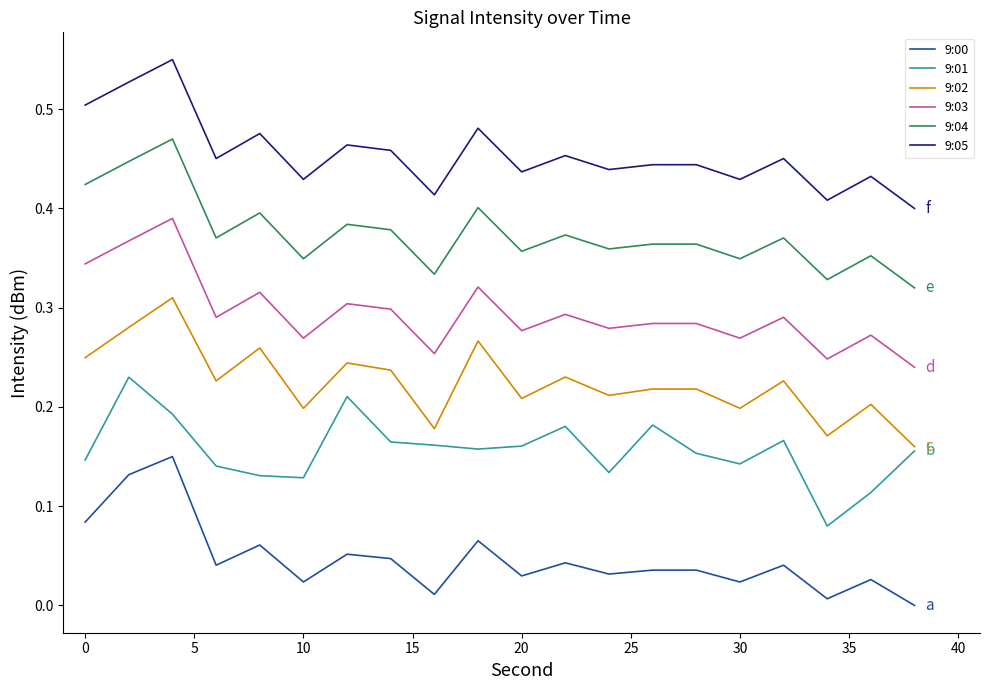

List the series in order of their overall mean, highest first.

9:05, 9:04, 9:03, 9:02, 9:01, 9:00